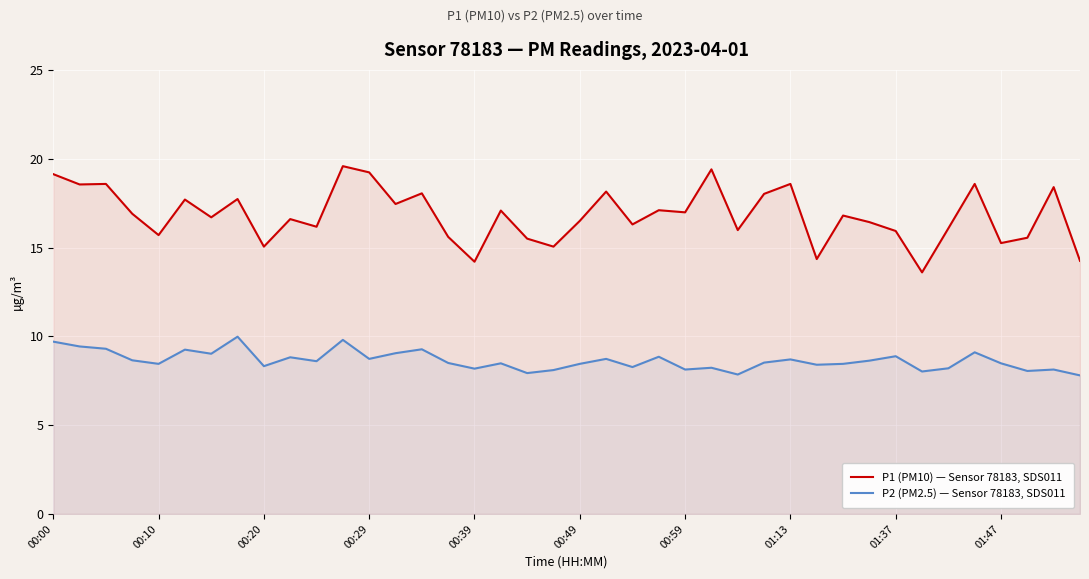

How many lines are shown in the chart?

2